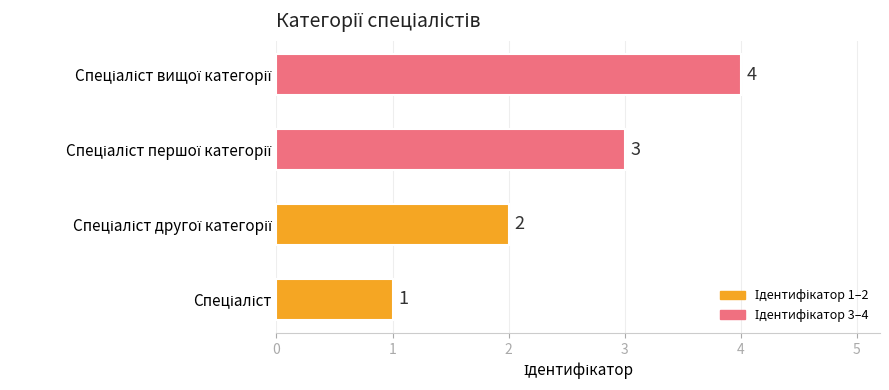

What is the maximum value shown in the chart?

4